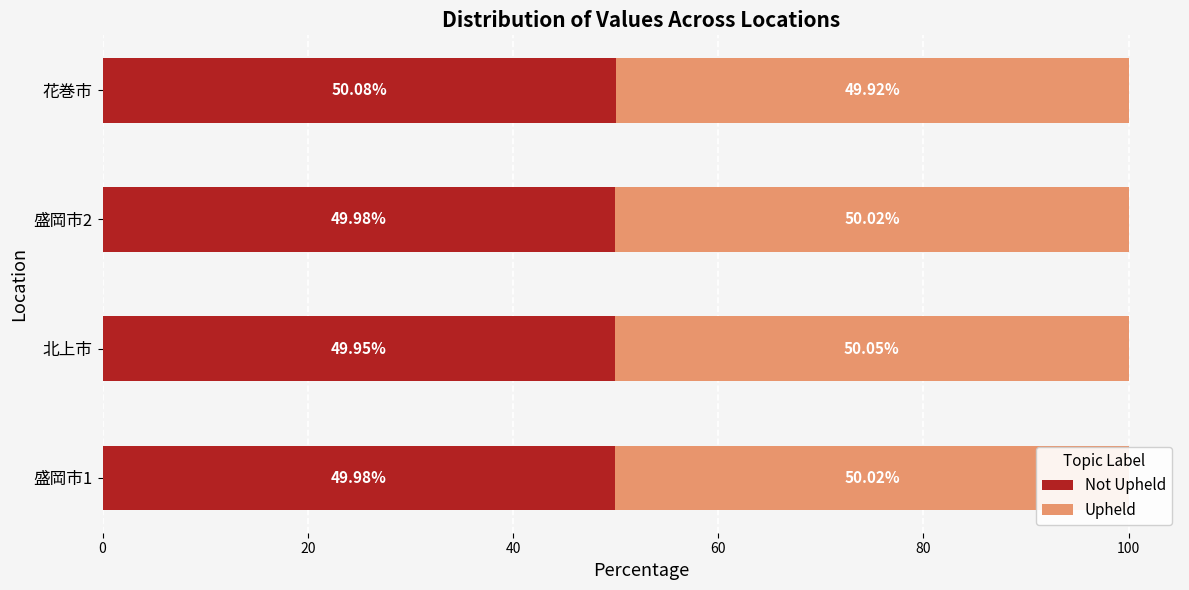

What is the total value across all series at 北上市?

100.0